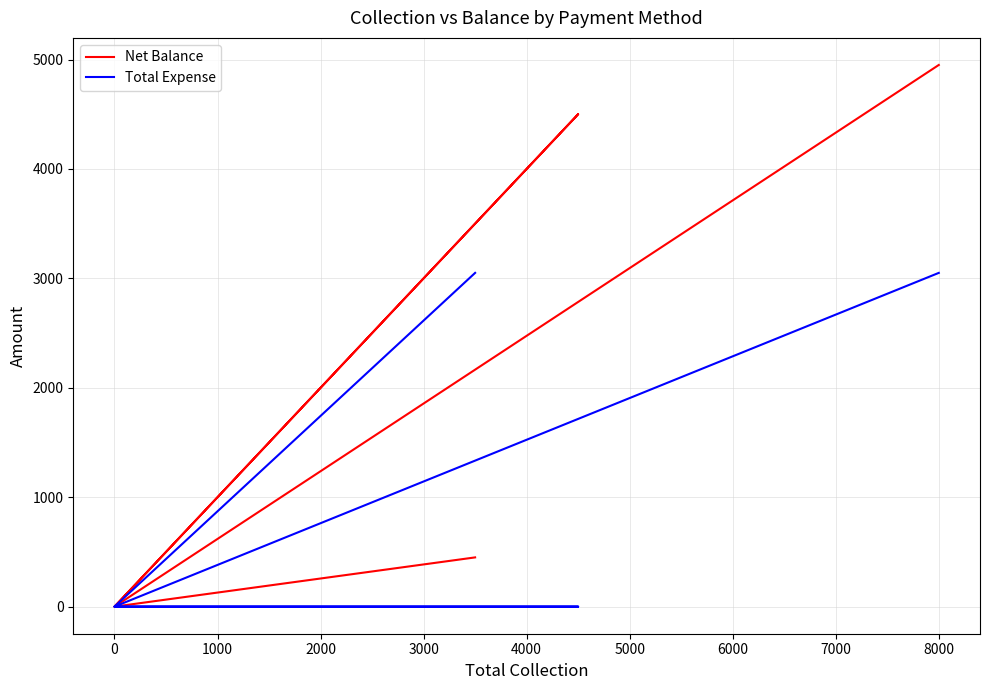

What is the difference between the maximum and minimum values in the Total Expense series?

3050